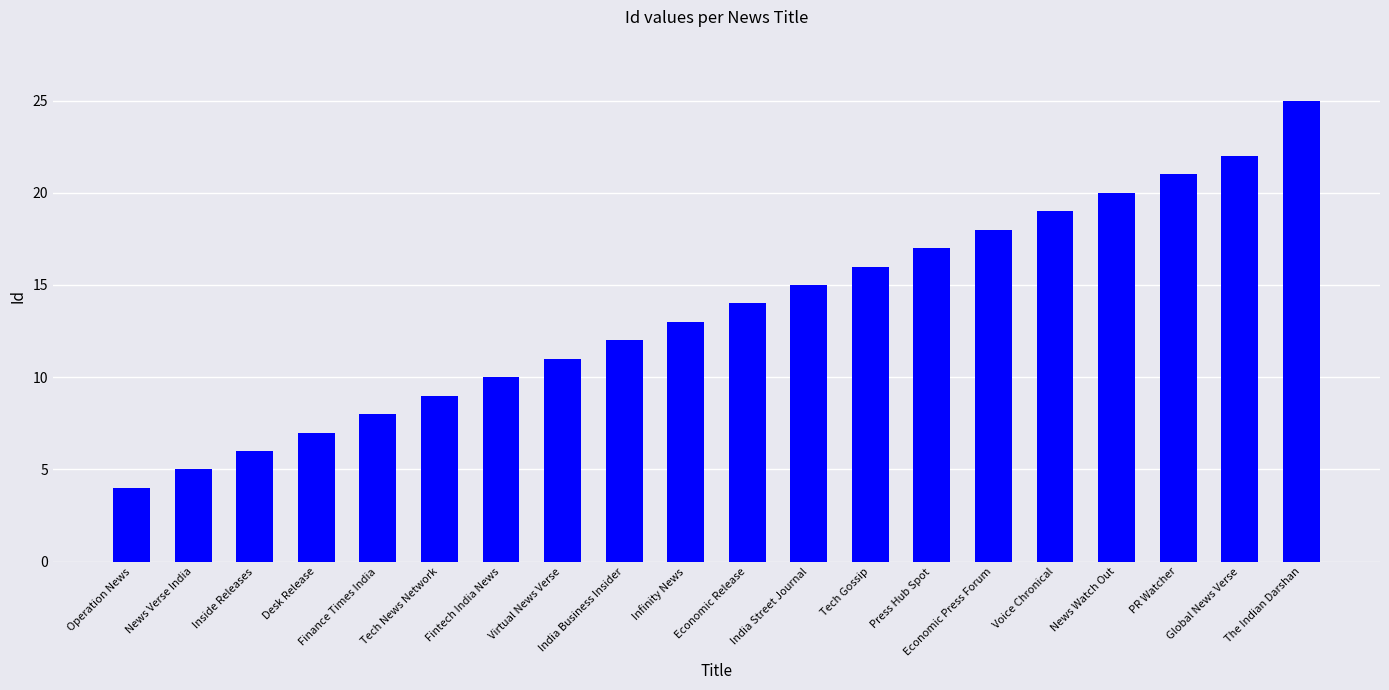

Where is the data nearest to the value 14?

Economic Release